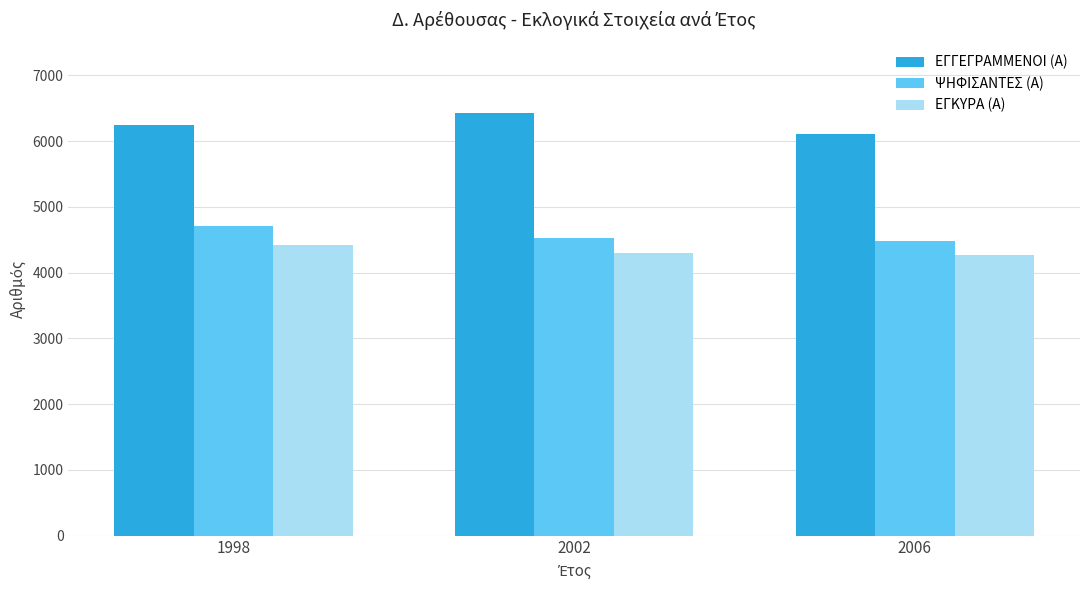

What is the difference between the highest and lowest values at 1998?

1831